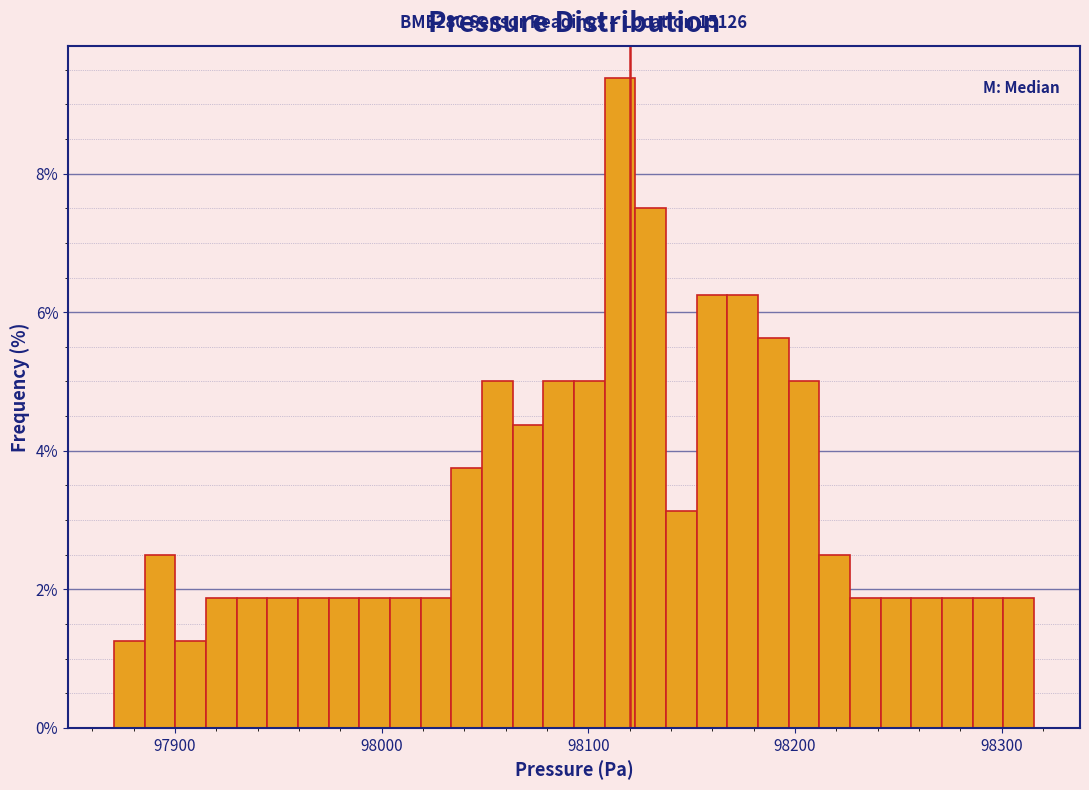

Read against the x-axis, roughly where is the centre of the tallest bar?

98120